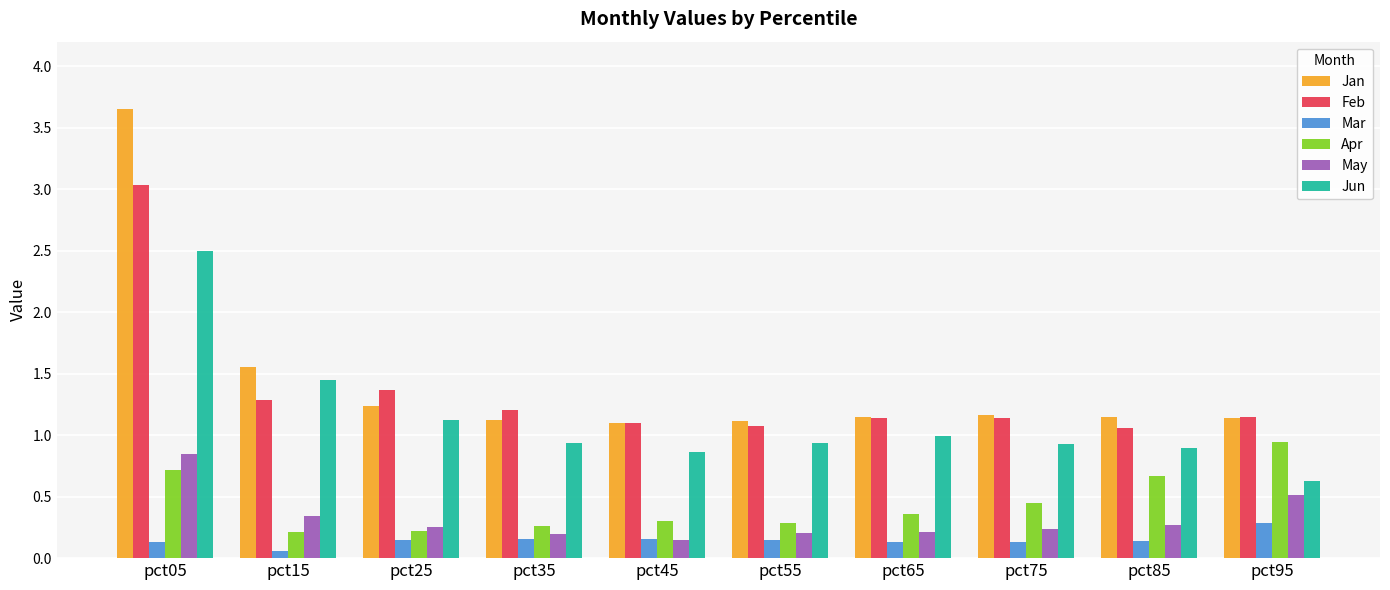

What is the difference between the maximum and minimum values in the May series?

0.7